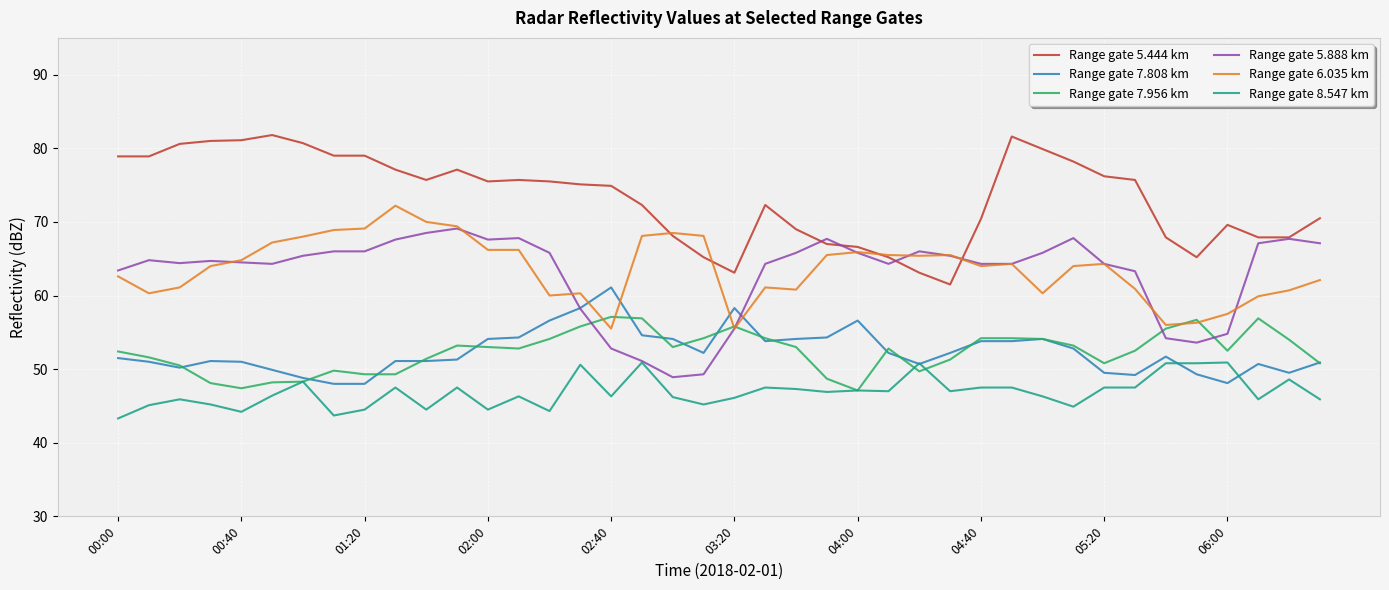

What is the smallest value displayed?

43.3